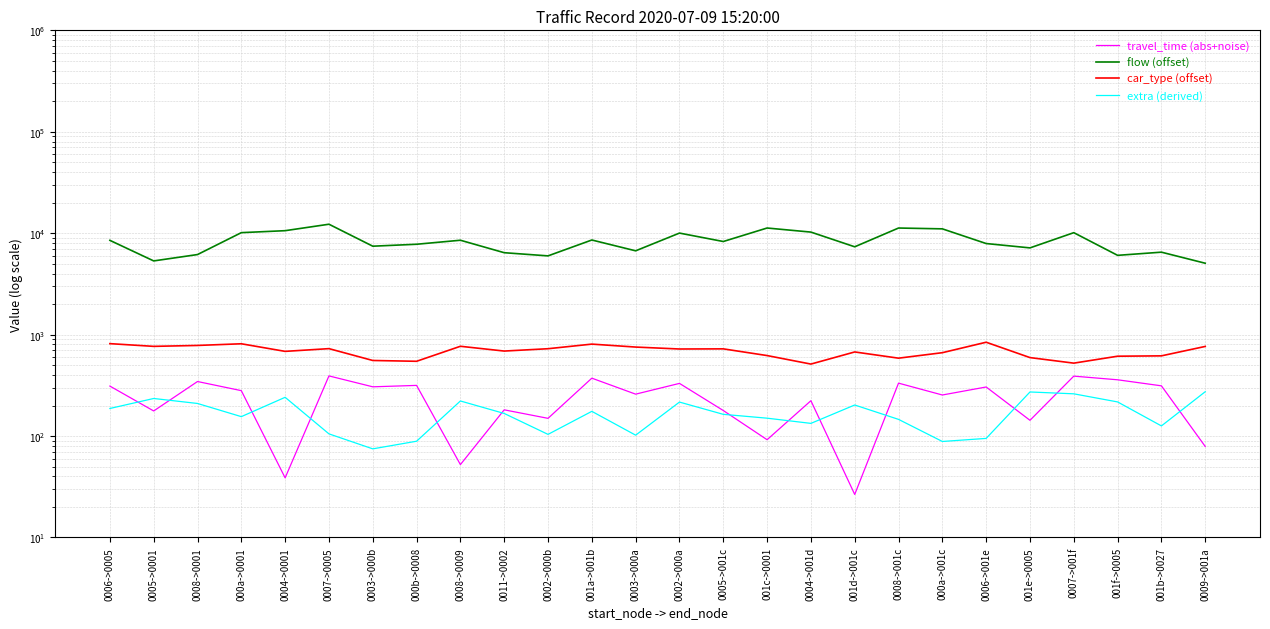

Rank the series at 0007->001f from highest to lowest value.

flow (offset), car_type (offset), travel_time (abs+noise), extra (derived)